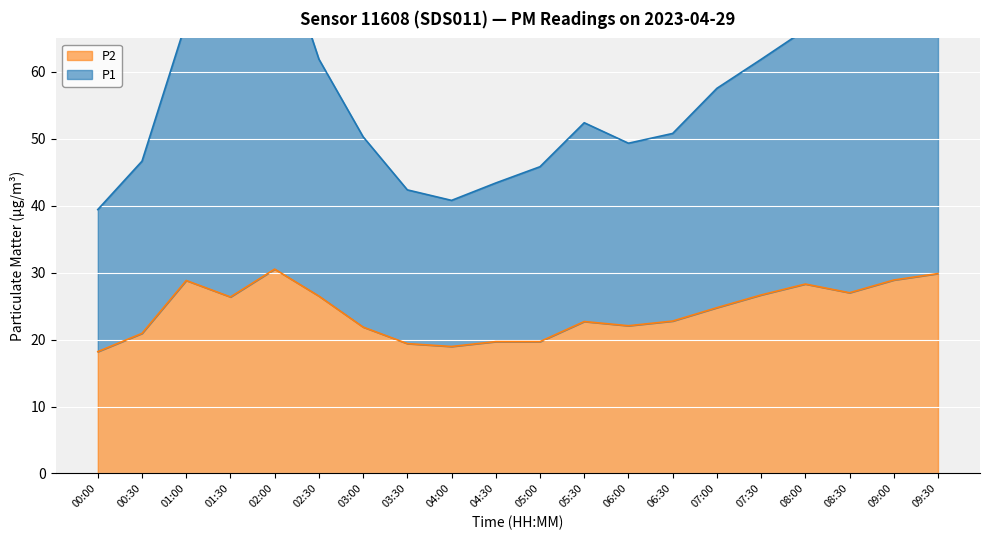

How many lines are shown in the chart?

2